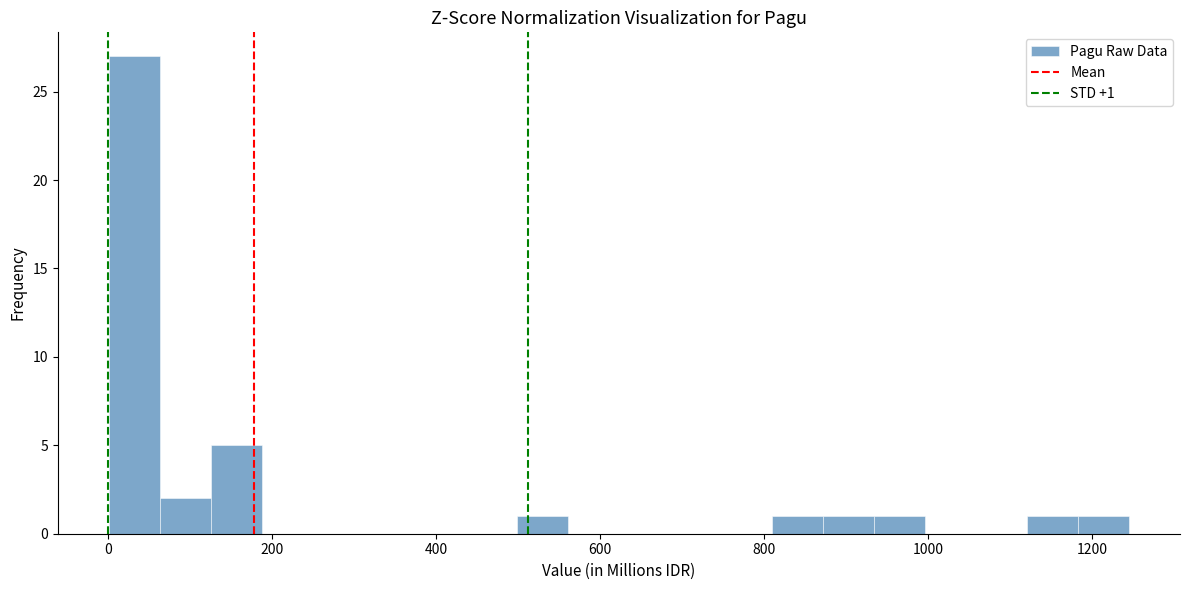

Around what value on the x-axis is the tallest bar? Give the approximate position of its centre, as read against the axis.

40